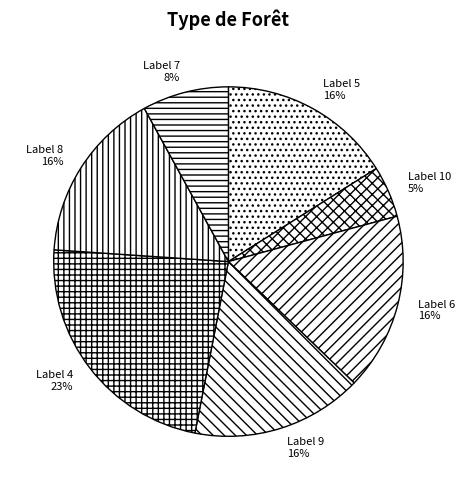

Which slice is the smallest?

Label 10